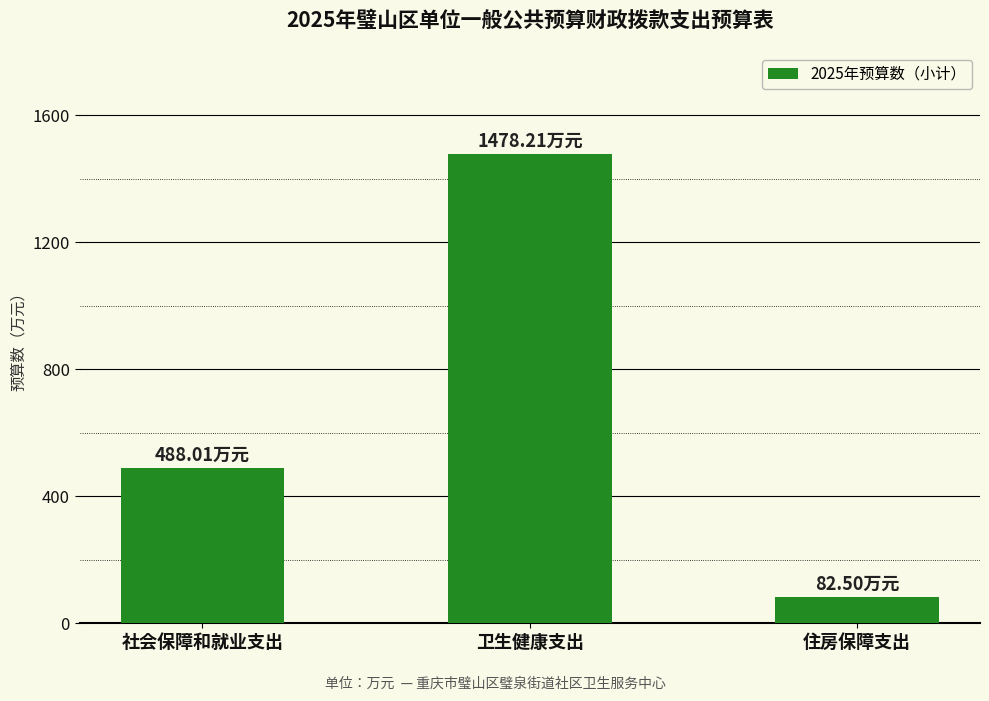

Are the bars grouped side by side (vs. stacked)?

No